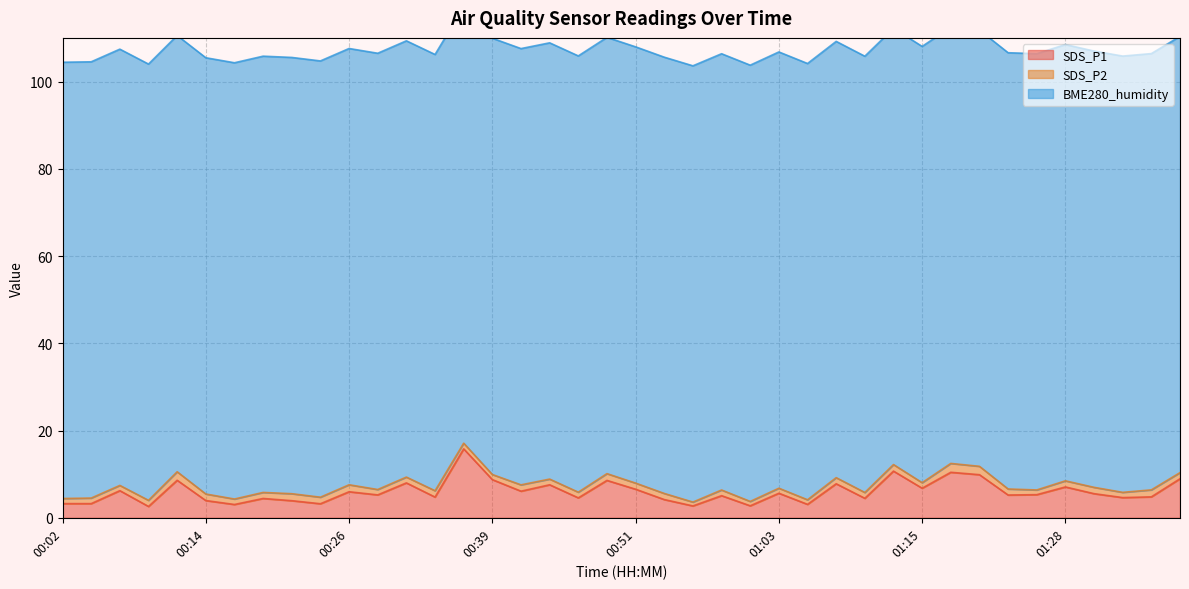

Is the value of SDS_P2 at 00:58 greater than the value of SDS_P1 at 00:26?

No